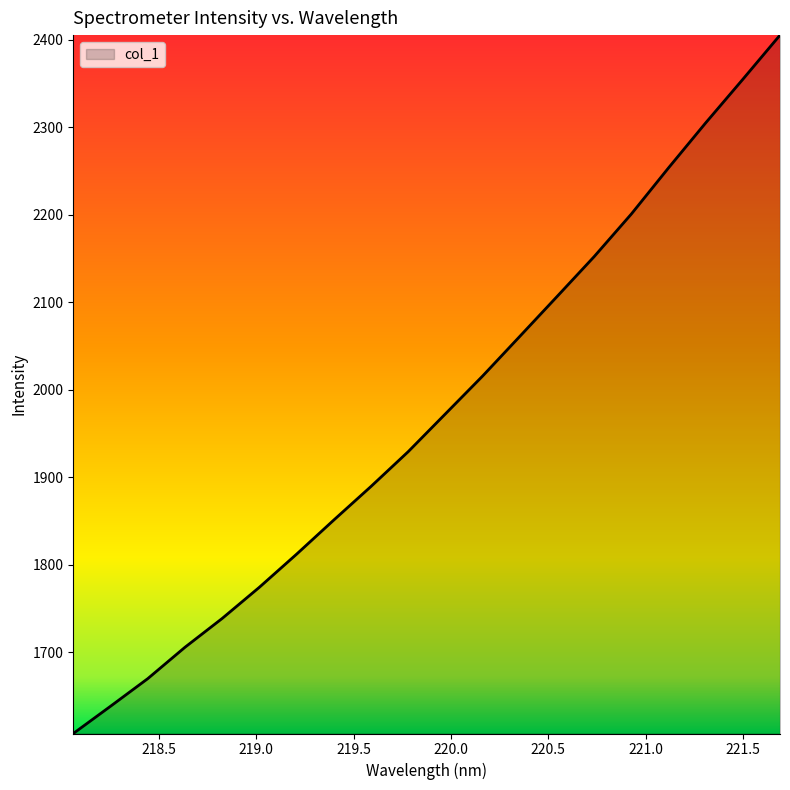

What is the difference between the maximum and minimum values?

798.2